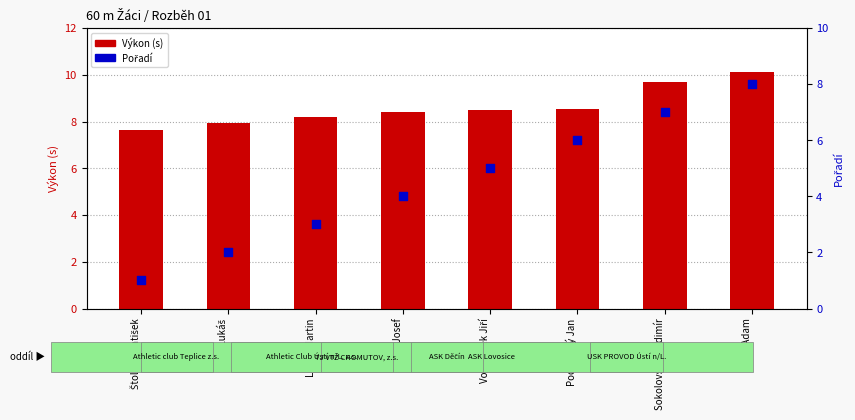

What are all the series names shown in the legend?

Výkon (s), Pořadí